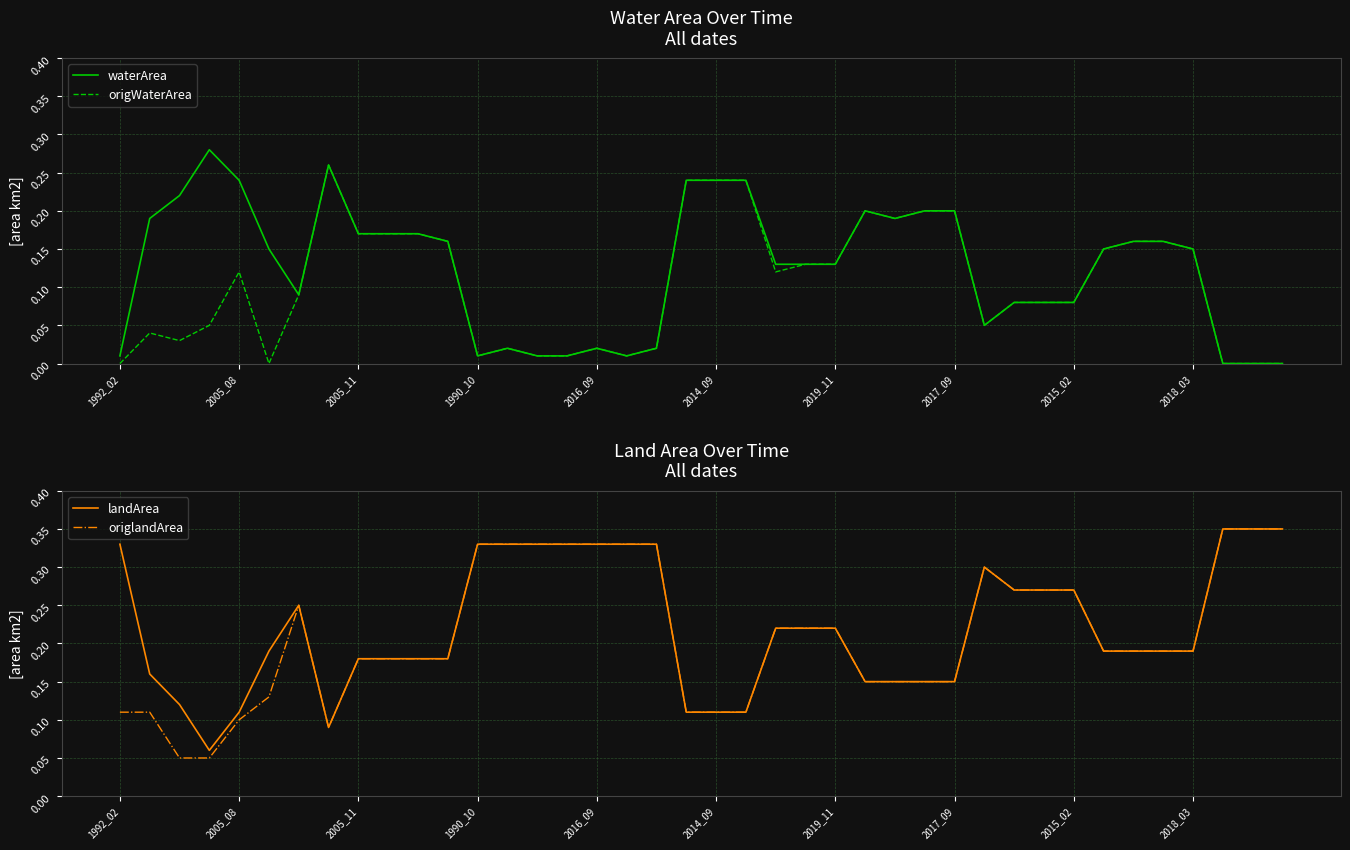

Between 2005_11 and 25, which series saw the biggest shift?

origWaterArea